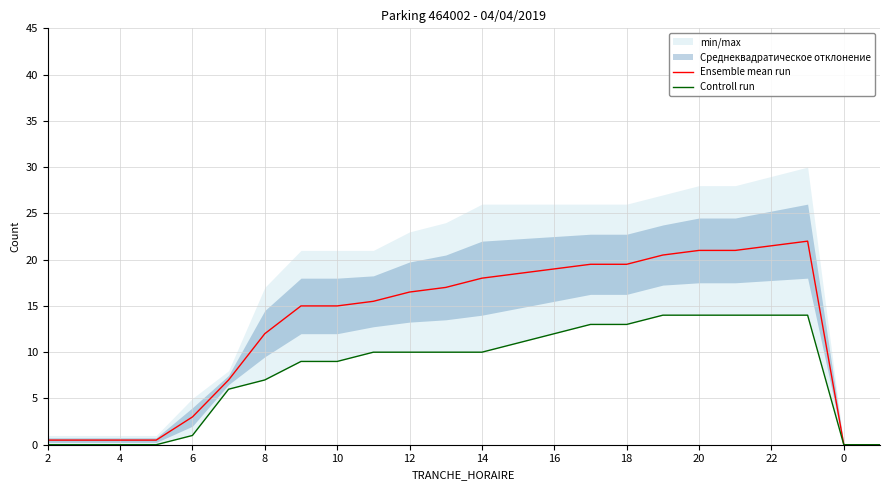

At how many categories does at least one series exceed 1?

18